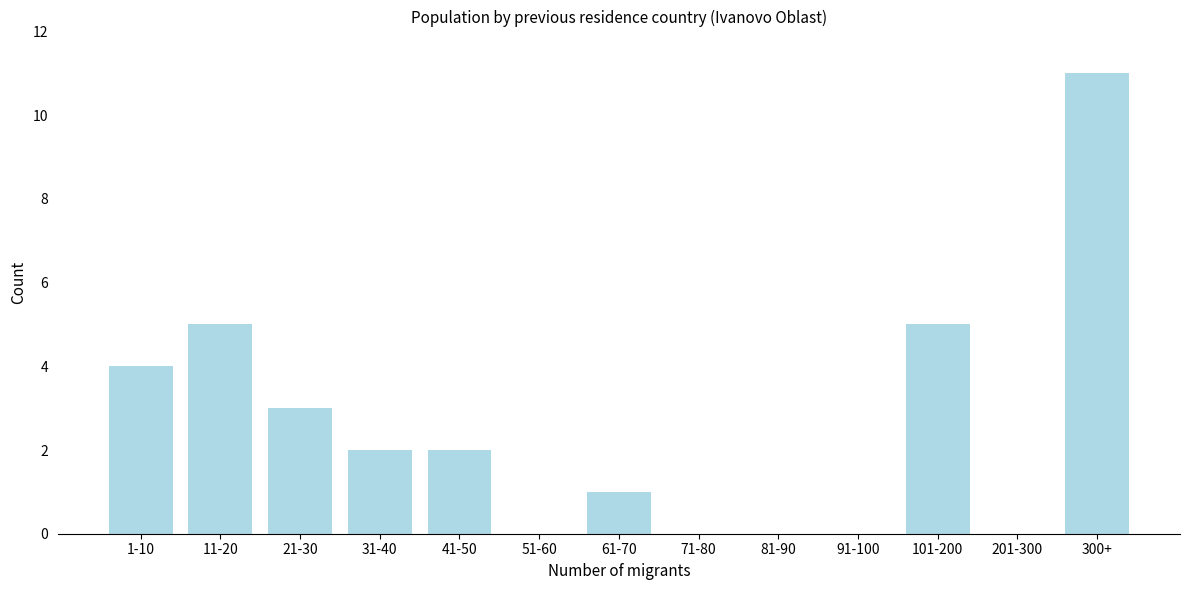

Reading left to right, list all the values displayed in this chart.

1-10=4	11-20=5	21-30=3	31-40=2	41-50=2	51-60=0	61-70=1	71-80=0	81-90=0	91-100=0	101-200=5	201-300=0	300+=11